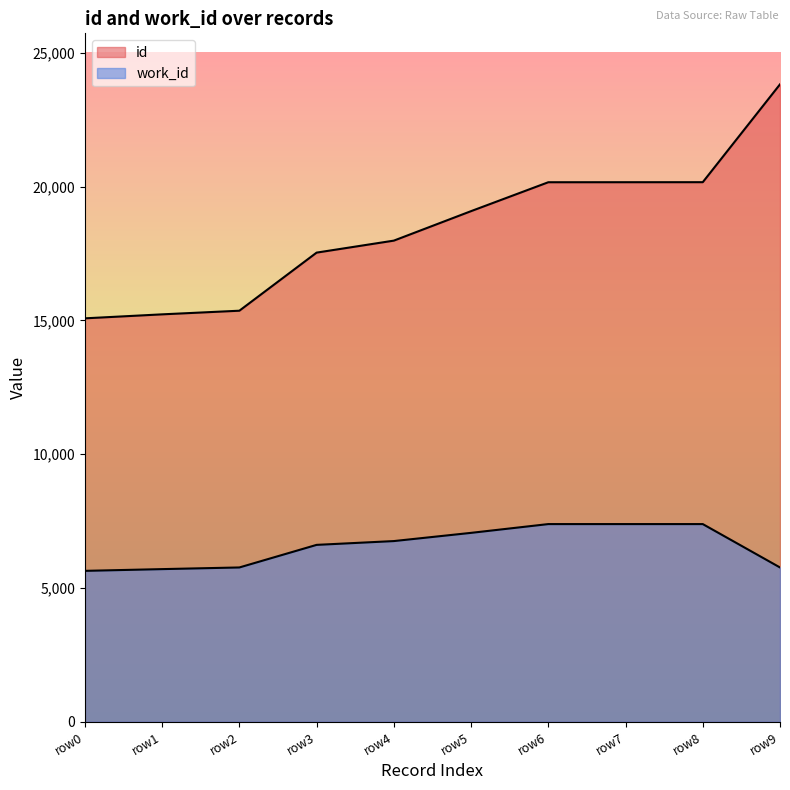

What is the sum of all id values?

184576